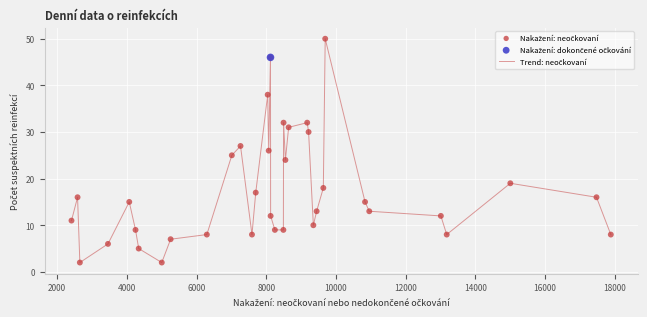

What is the greatest value displayed?

50